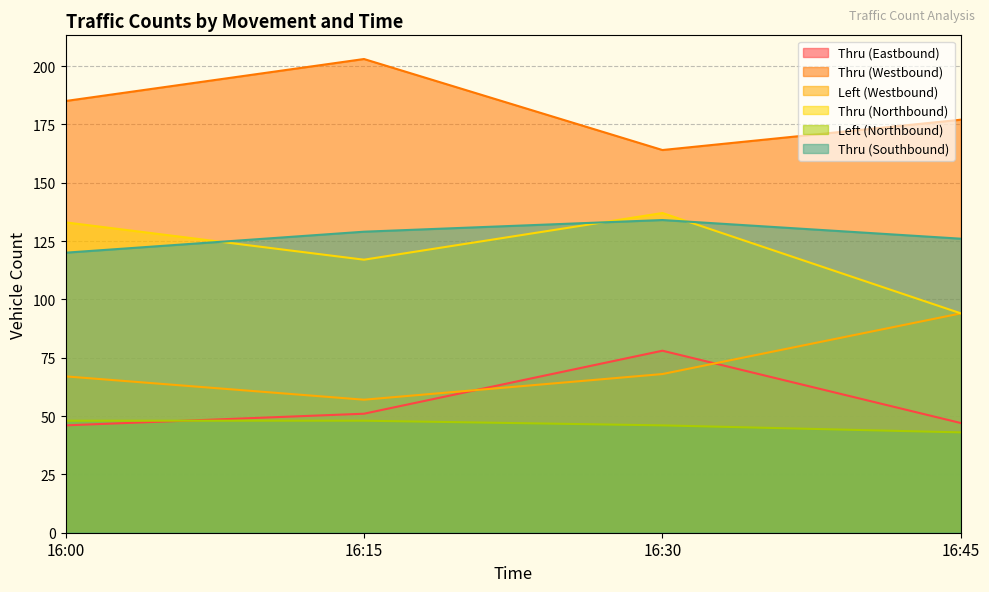

True or false: Thru (Eastbound) has a value of 46 at 16:00.

True